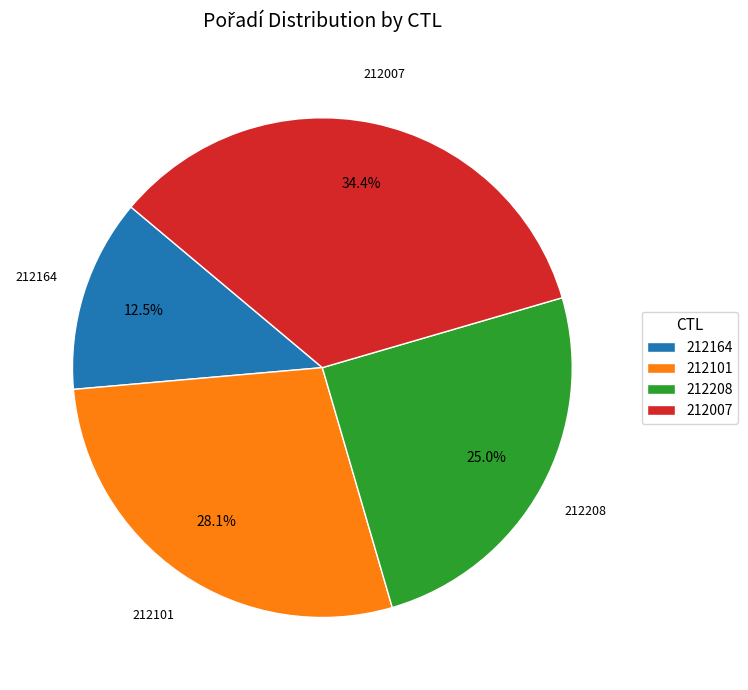

Combined, do 212208 and 212164 account for over 50%?

No